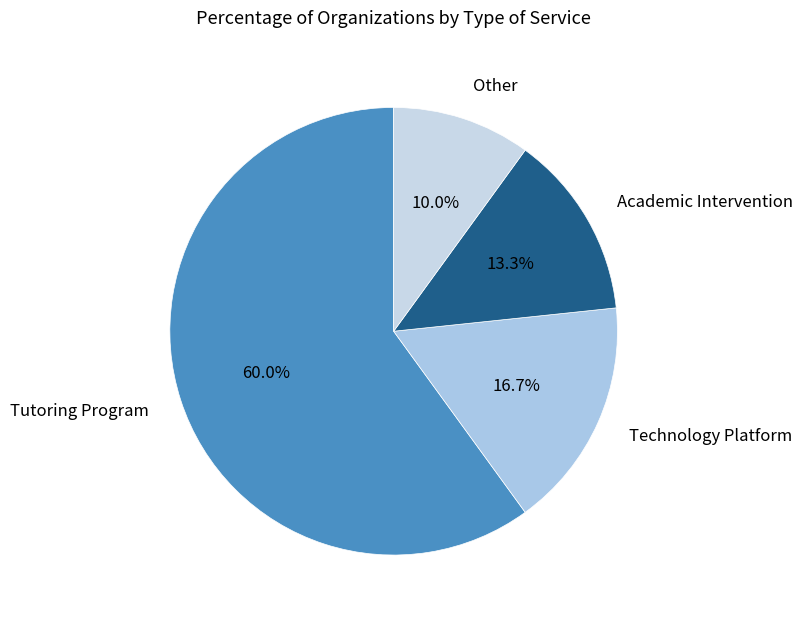

Between Other and Tutoring Program, which is larger?

Tutoring Program